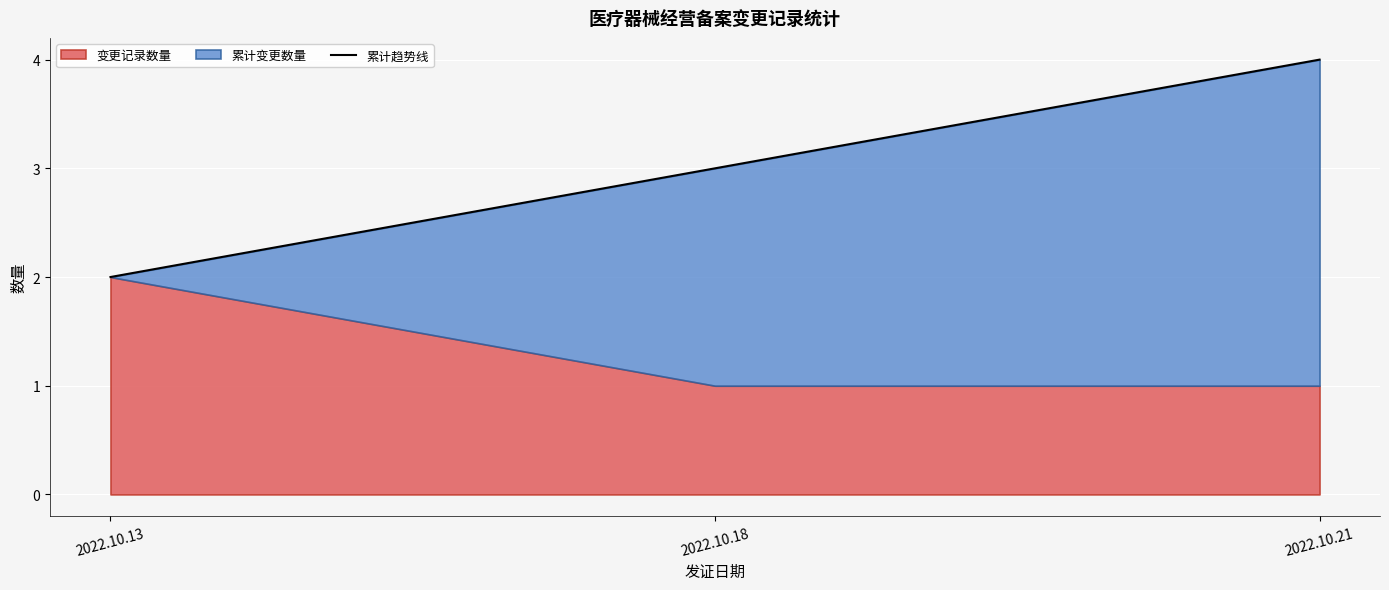

What is the change in value from 2022.10.13 to 2022.10.21?

+2